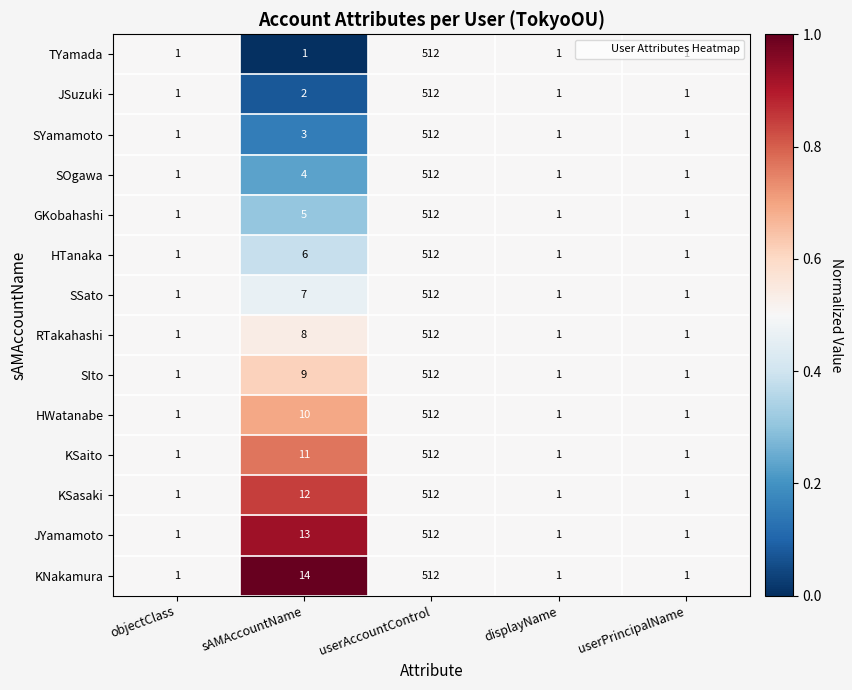

Which series has the largest total across all categories?

KNakamura